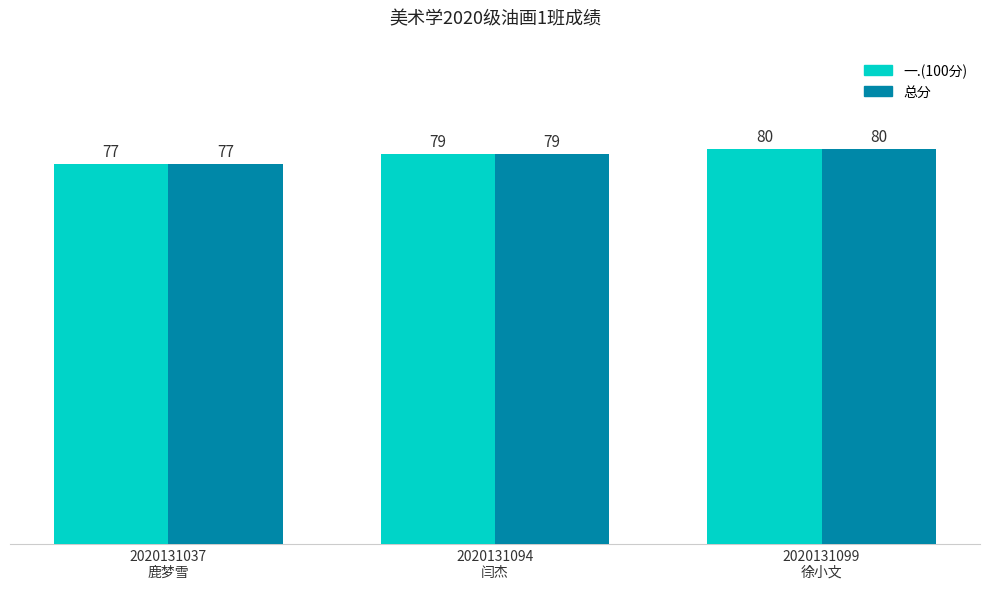

The value of 总分 at 2020131037
鹿梦雪 is 108. True or false?

False